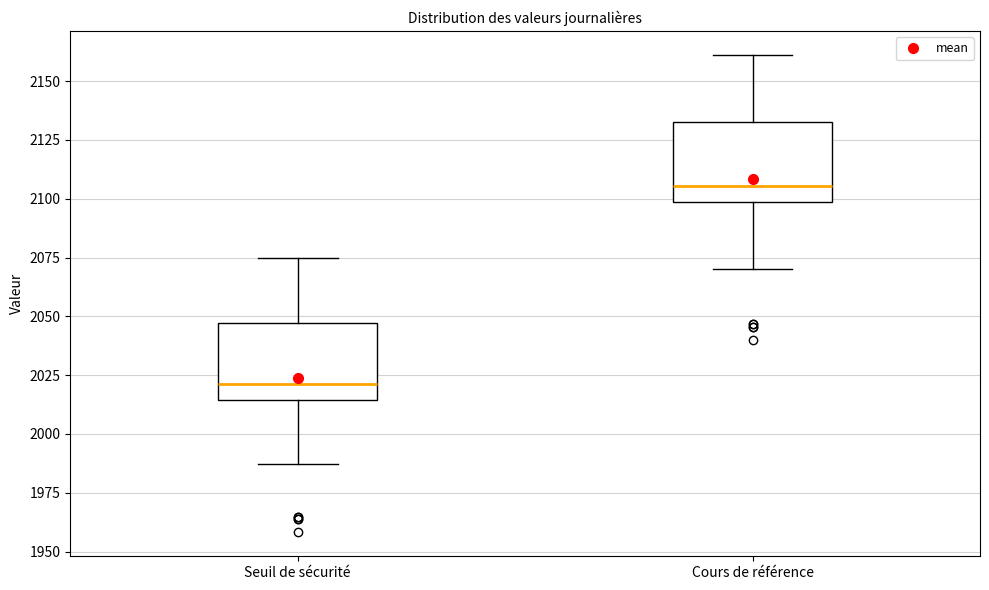

Where does the upper whisker of the box for Seuil de sécurité end on the y-axis? The values are not printed on the chart, so give them approximately, as read against the axis.

2075